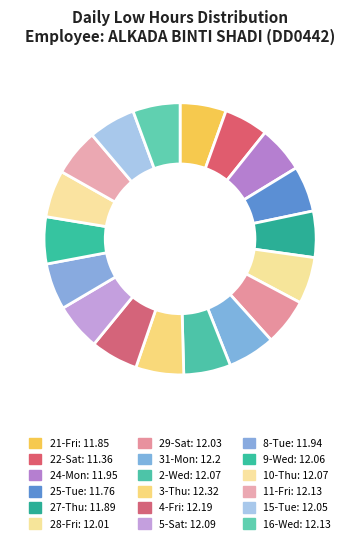

Count the number of slices in the pie.

18